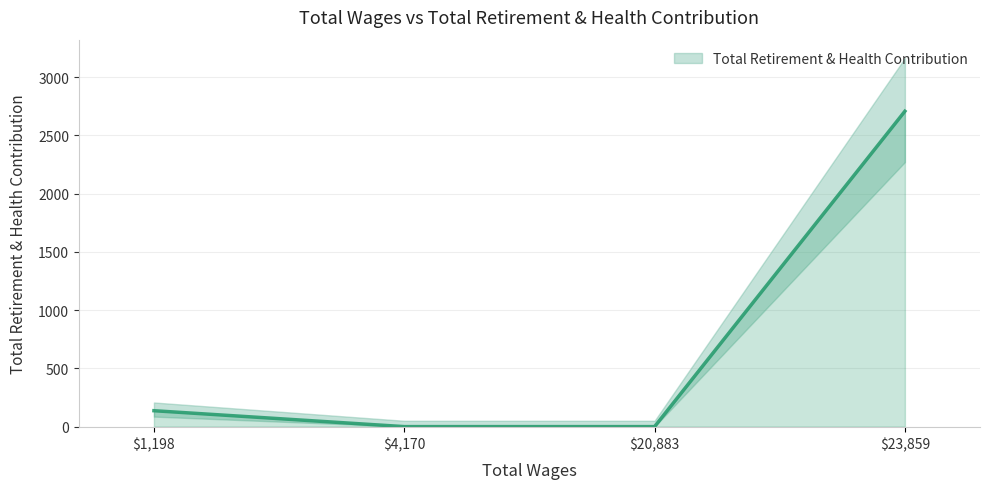

True or false: the data has more than 1 interior local peaks.

False